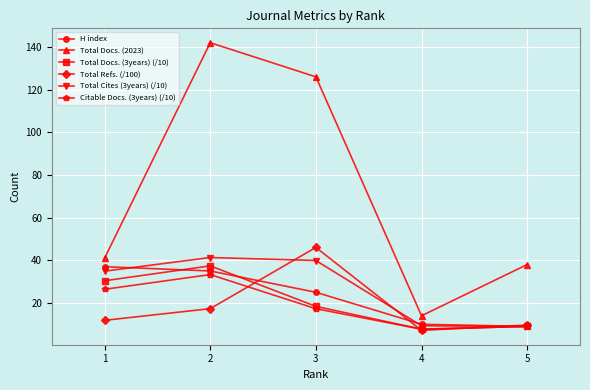

The value of Total Refs. (/100) at 5 is 9.6. True or false?

True